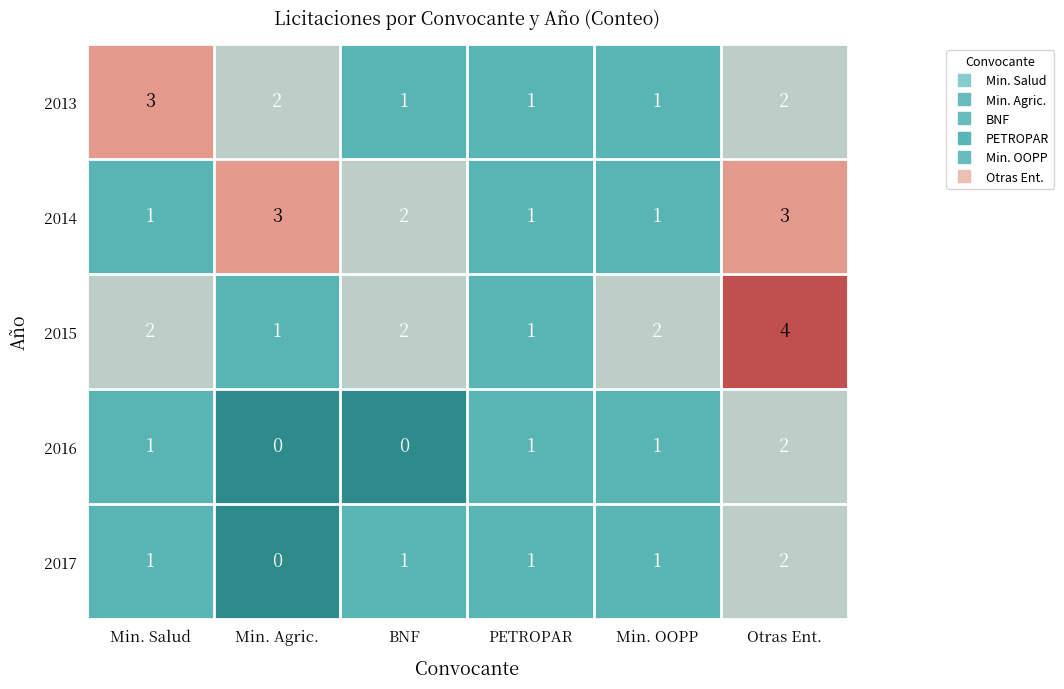

Reading left to right, extract all data points from this chart.

2013: 3	2	1	1	1	2
2014: 1	3	2	1	1	3
2015: 2	1	2	1	2	4
2016: 1	0	0	1	1	2
2017: 1	0	1	1	1	2